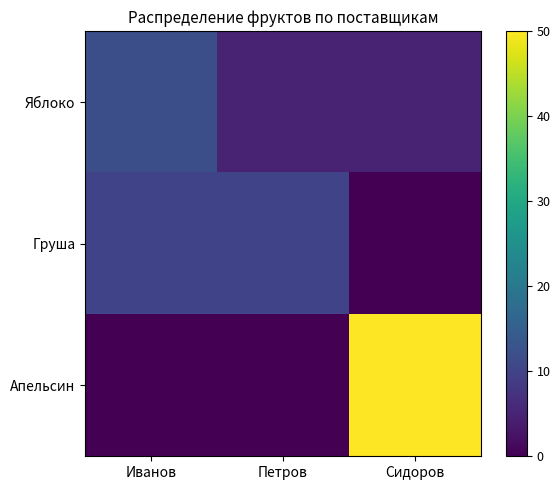

Between Петров and Сидоров, which series saw the biggest shift?

Апельсин